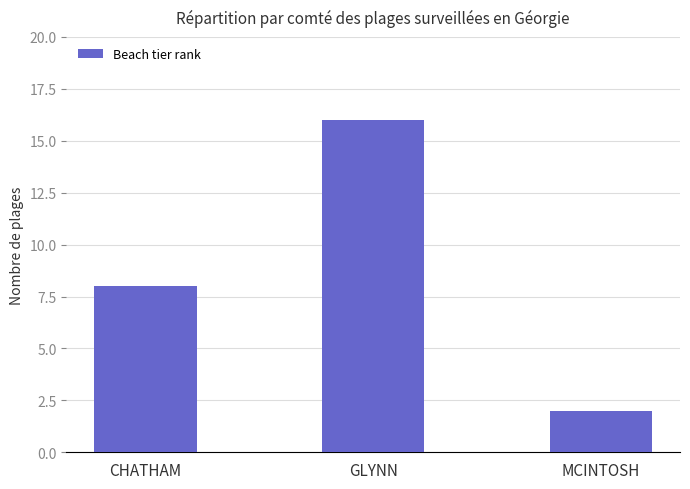

Count the values in the range 2 to 16.

3